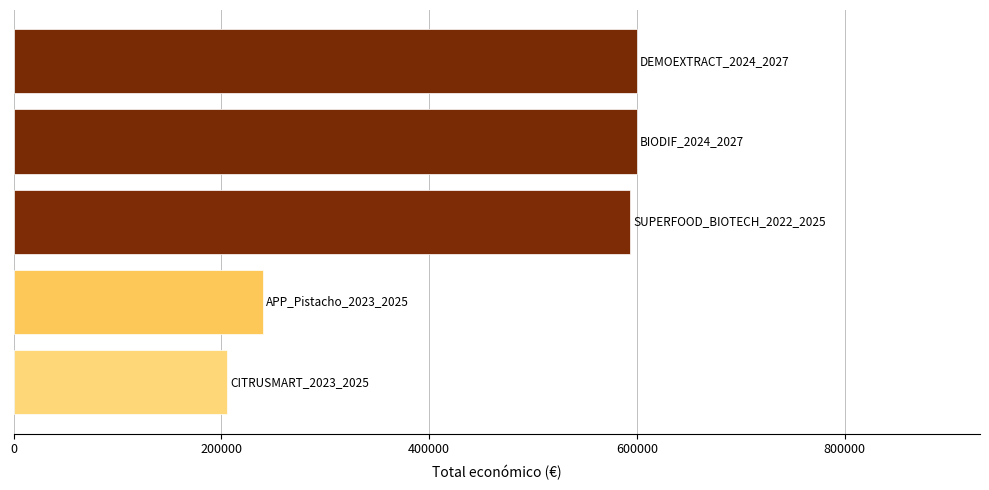

How many data points are less than 593713?

2